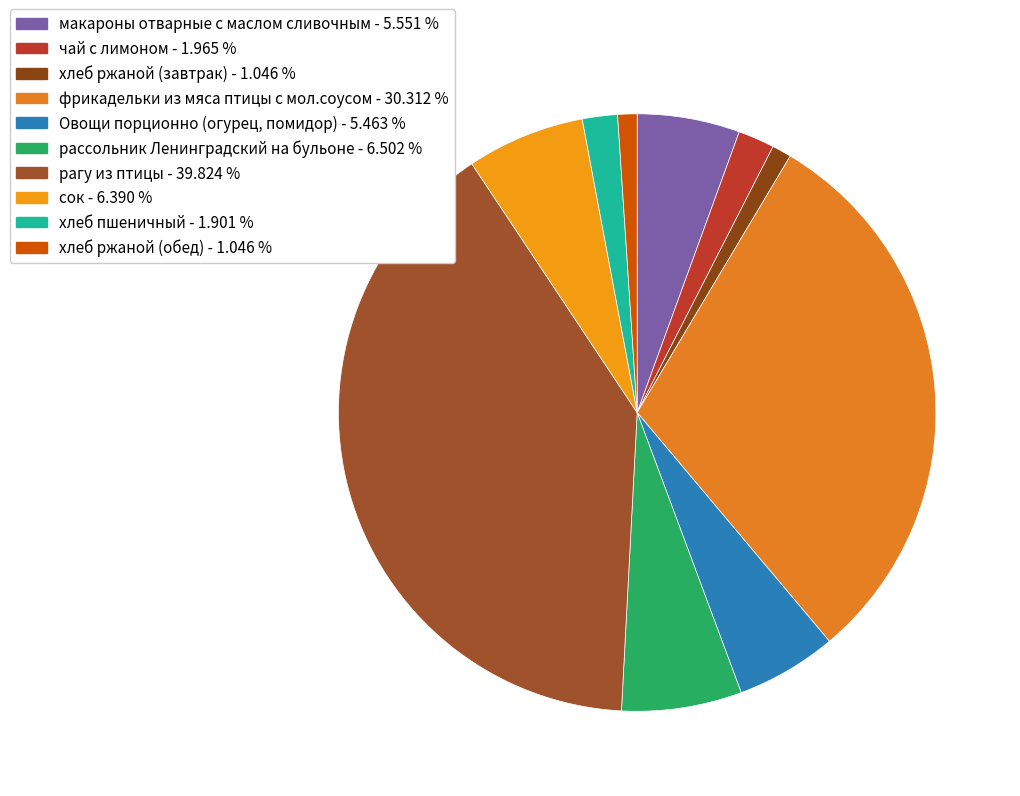

To the nearest percent, what is the average slice percentage?

10%